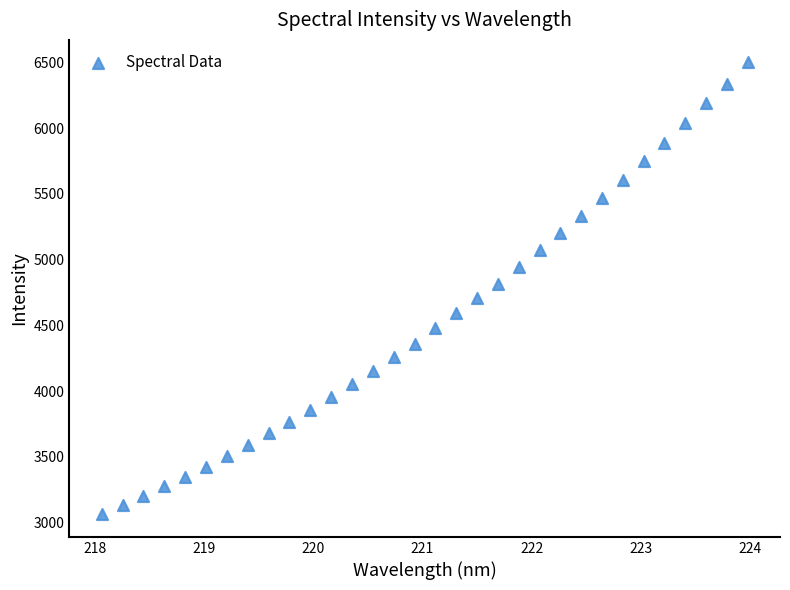

What is the range of Y values (max minus min)?

3437.4